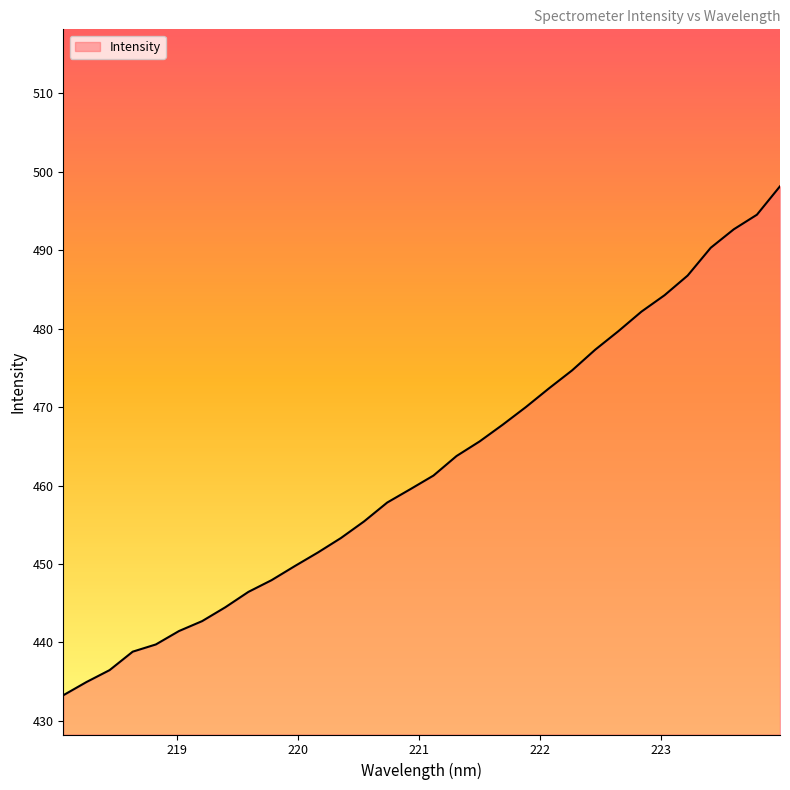

What is the difference between the maximum and minimum values?

64.9